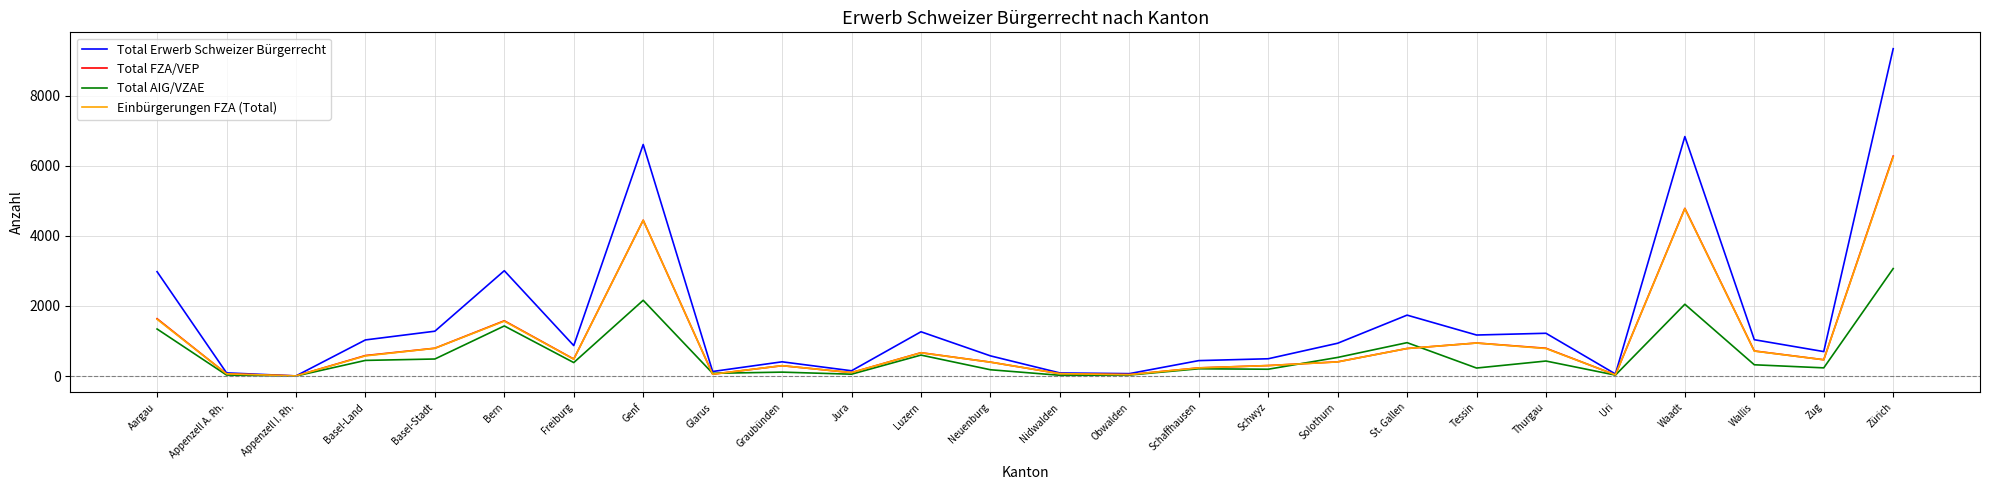

What value does the Einbürgerungen FZA (Total) series have at Freiburg?

480